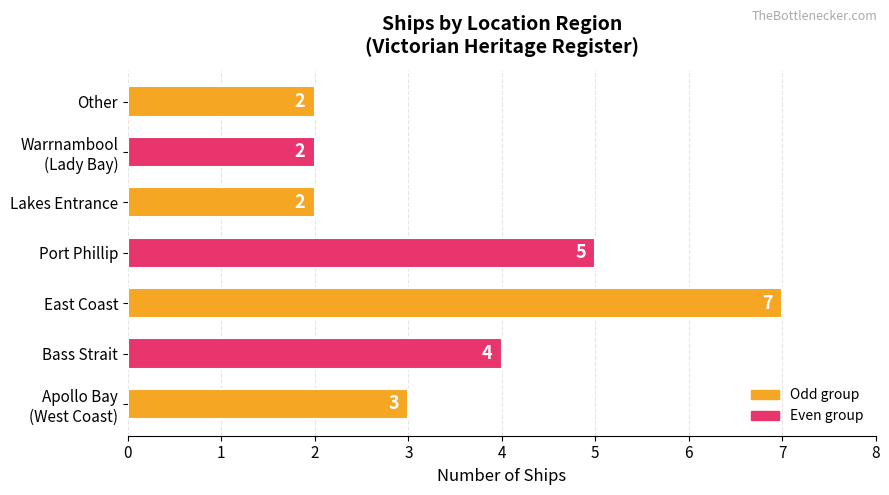

Are the bars grouped side by side (vs. stacked)?

No